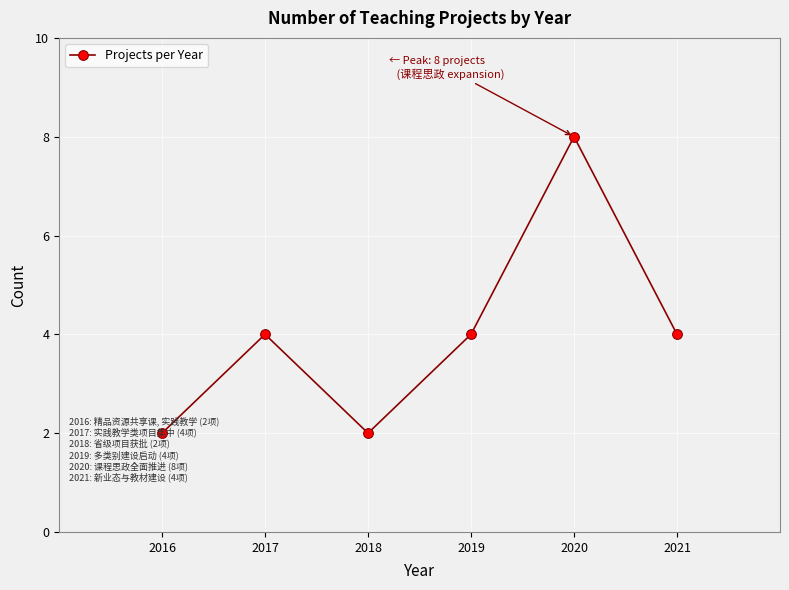

The value at 2017 is 4. True or false?

True